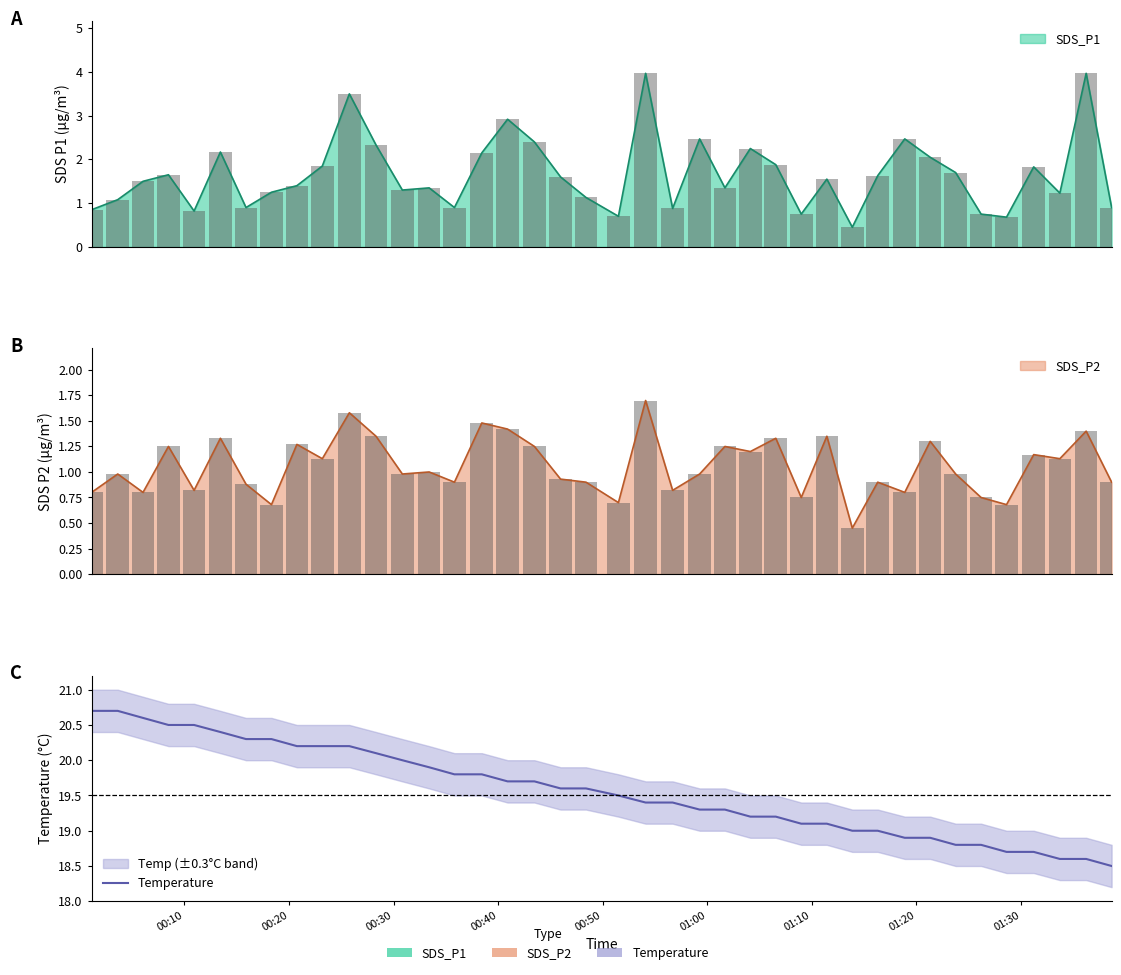

What is the maximum value shown in the chart?

20.7